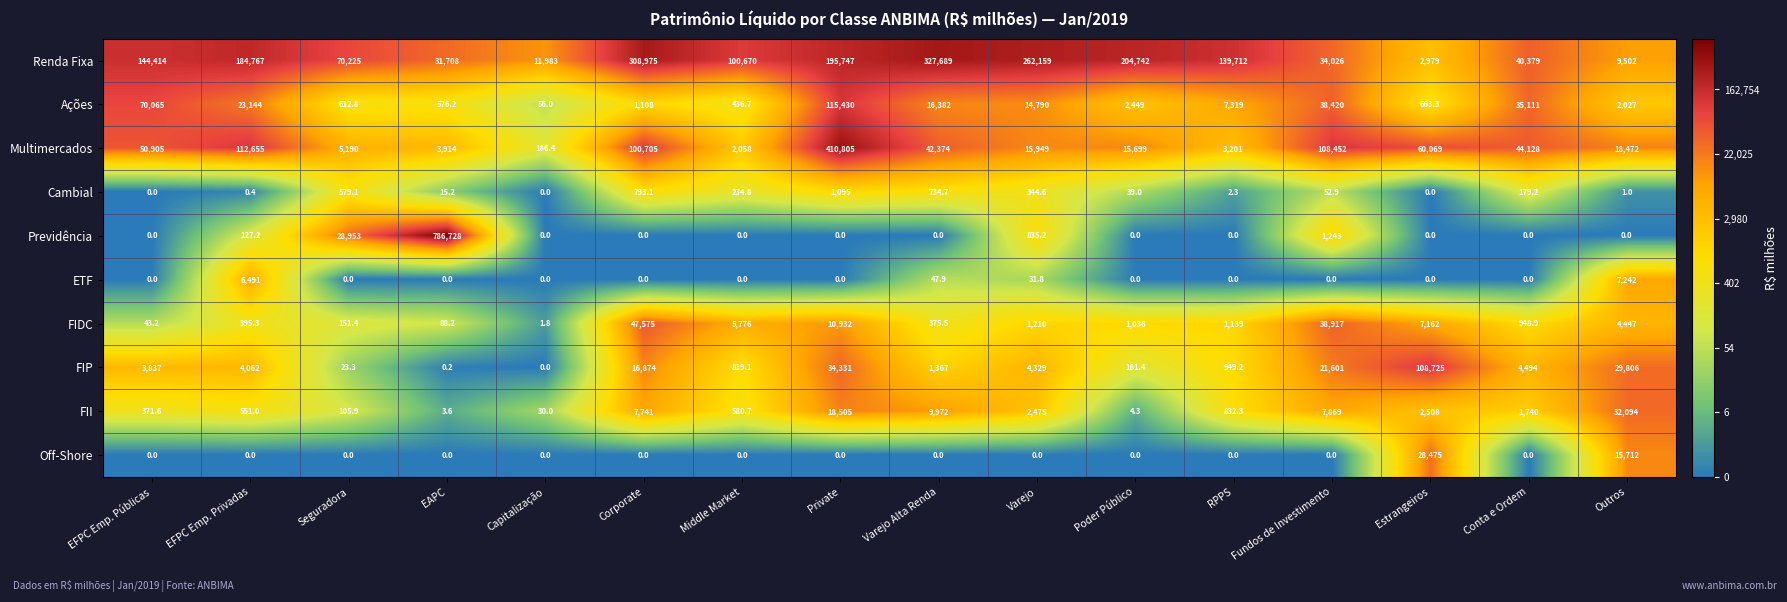

Rank the series by their maximum value, from highest to lowest.

Previdência, Multimercados, Renda Fixa, Ações, FIP, FIDC, FII, Off-Shore, ETF, Cambial